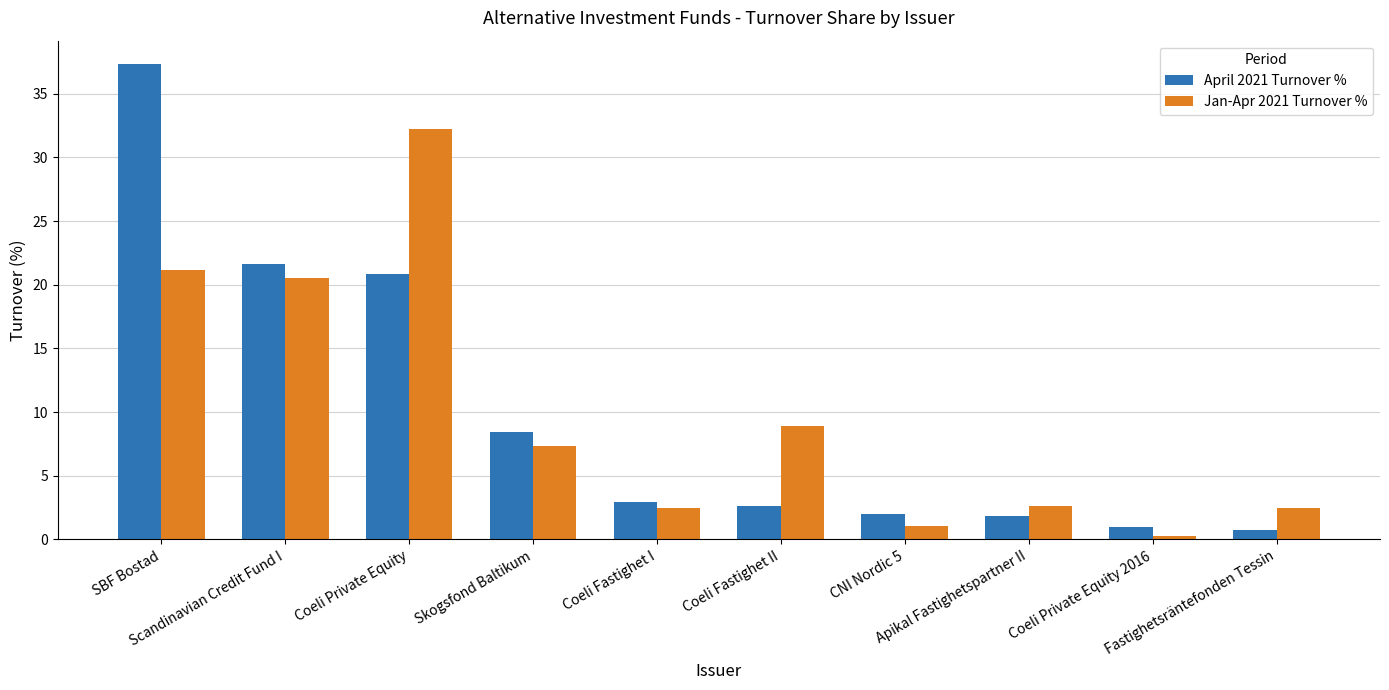

What is the label of the 1st bar from the left?

SBF Bostad